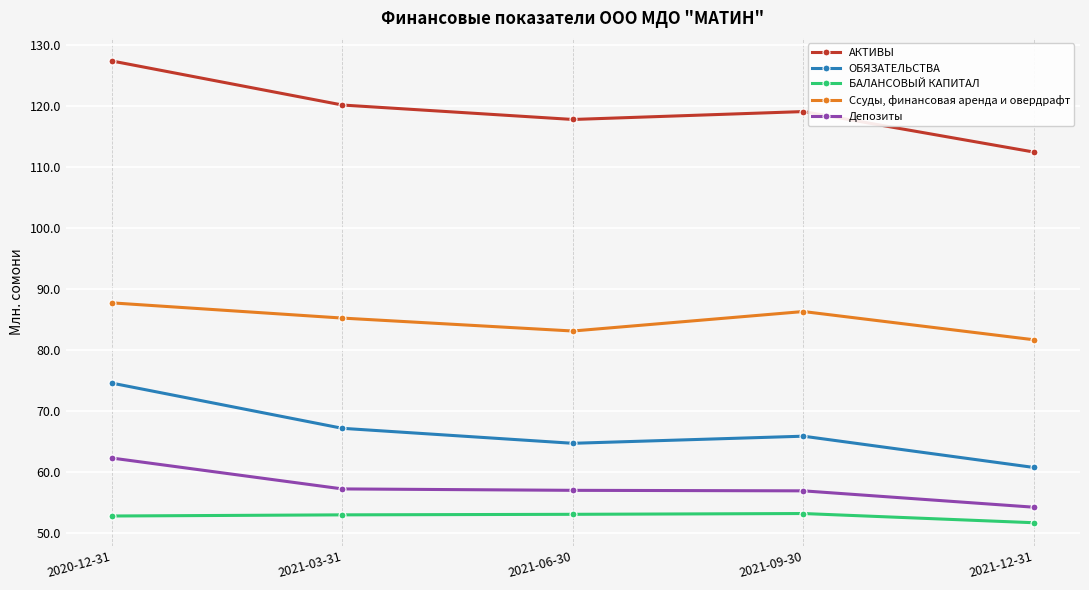

True or false: БАЛАНСОВЫЙ КАПИТАЛ and АКТИВЫ intersect in this chart.

False